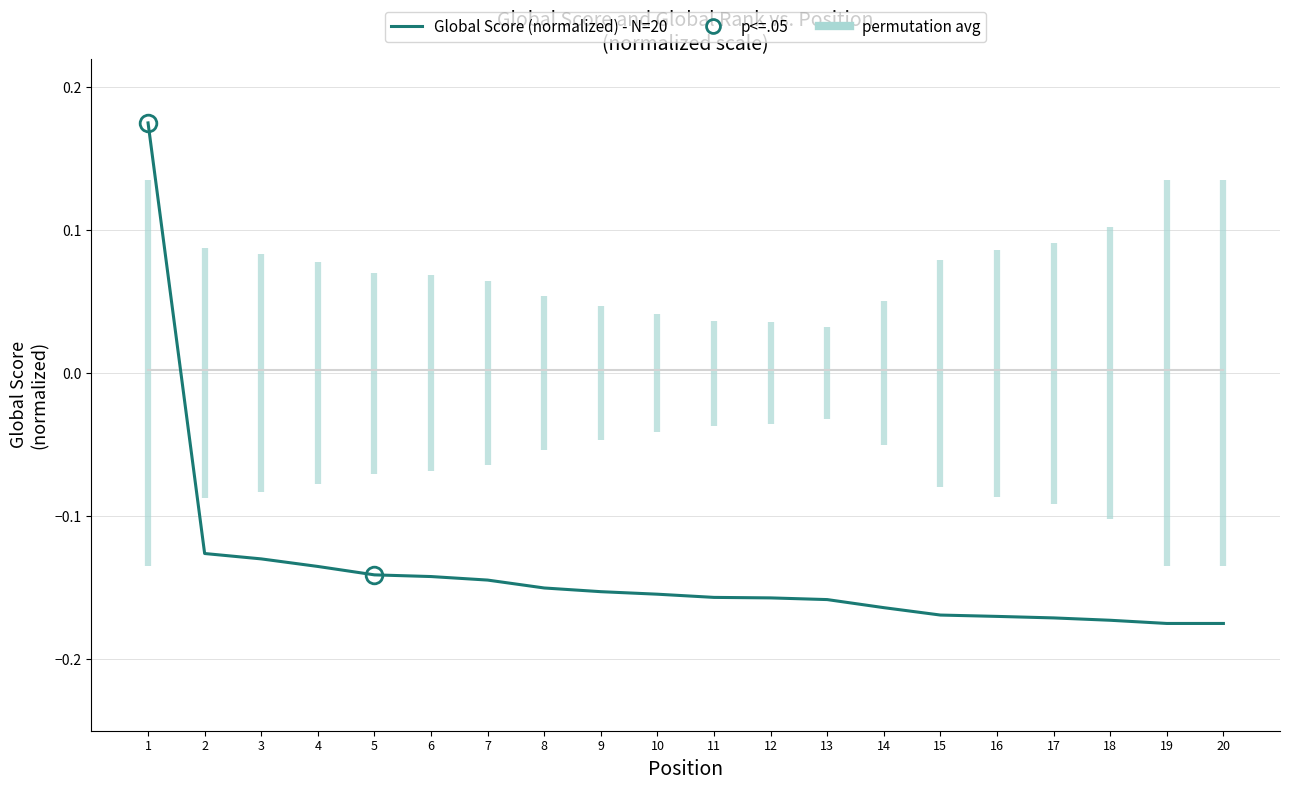

What is the difference between the maximum and second lowest values?

0.3